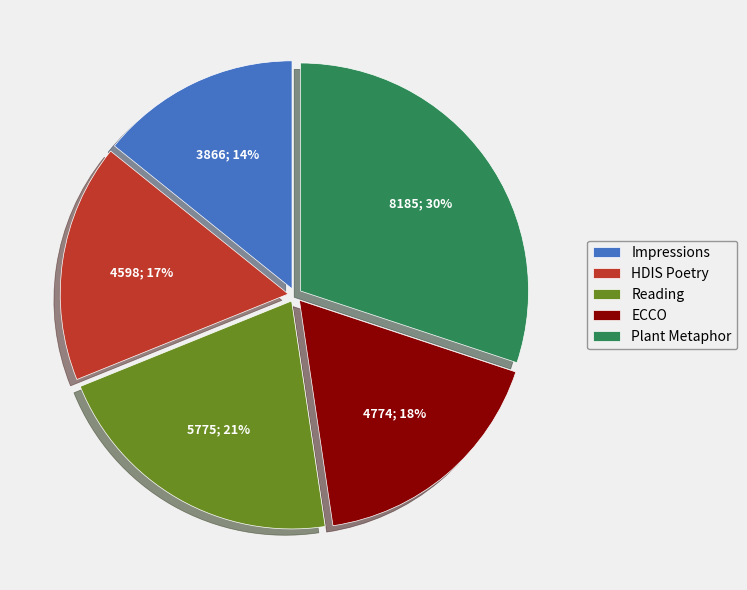

Does any single category account for the majority?

No